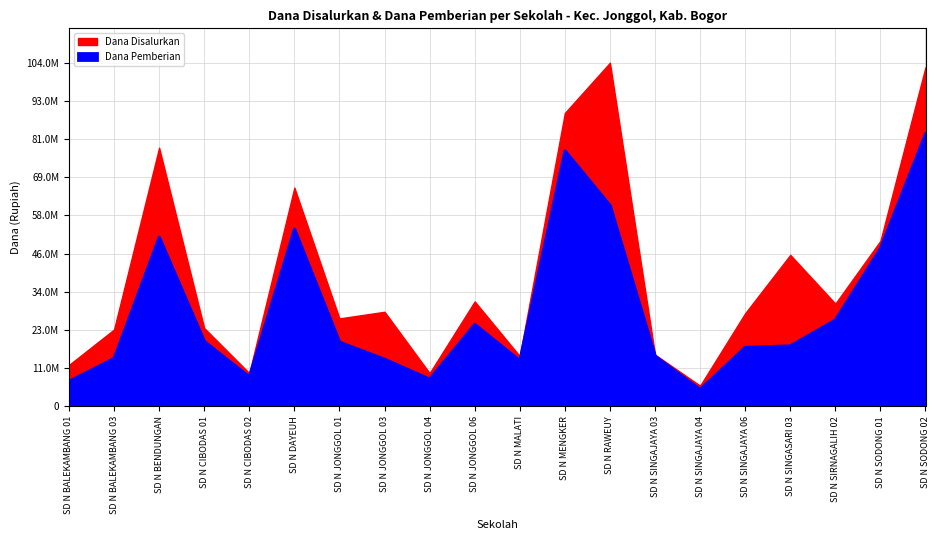

What is the change in value from SD N BALEKAMBANG 01 to SD N SINGAJAYA 06?

+10350000